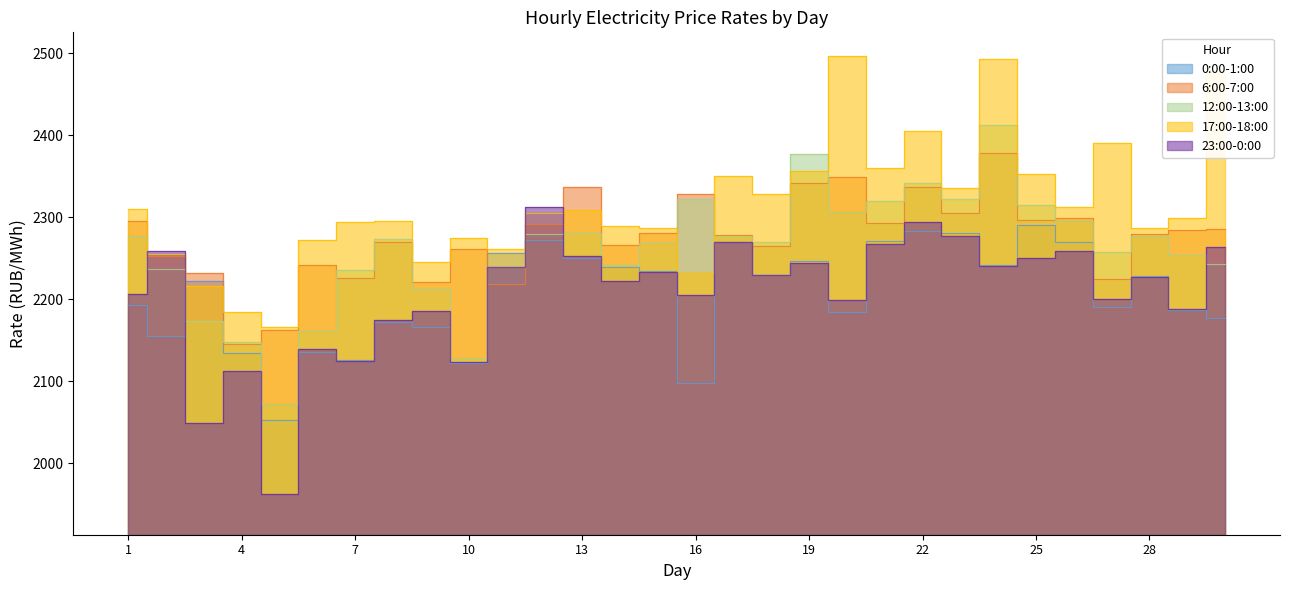

Reading left to right, extract all data points from this chart.

0:00-1:00: 1=2193.5	2=2155.8	3=2222.2	4=2134.9	5=2052.6	6=2135.7	7=2126.6	8=2172.3	9=2165.7	10=2122.1	11=2256.3	12=2272.3	13=2249.9	14=2239.8	15=2234.9	16=2097.8	17=2270.3	18=2229.1	19=2246.5	20=2184.7	21=2271.5	22=2283.2	23=2280.9	24=2241.4	25=2290.6	26=2270.2	27=2191.1	28=2228.4	29=2187.1	30=2177.8
6:00-7:00: 1=2295.4	2=2252.7	3=2232.4	4=2145.8	5=2162.2	6=2241.9	7=2226.2	8=2269.6	9=2221.3	10=2261.7	11=2218.5	12=2292.0	13=2337.5	14=2265.8	15=2280.7	16=2328.3	17=2278.7	18=2265.3	19=2342.5	20=2348.9	21=2293.5	22=2337.5	23=2305.3	24=2378.5	25=2296.6	26=2299.2	27=2224.9	28=2279.9	29=2284.2	30=2285.5
12:00-13:00: 1=2277.1	2=2237.4	3=2173.1	4=2148.3	5=2071.9	6=2161.1	7=2236.0	8=2273.6	9=2212.7	10=2128.0	11=2239.5	12=2280.1	13=2280.4	14=2242.5	15=2268.4	16=2322.5	17=2277.1	18=2269.6	19=2377.5	20=2306.8	21=2320.2	22=2341.9	23=2322.8	24=2413.2	25=2314.8	26=2295.7	27=2258.2	28=2277.1	29=2253.8	30=2243.3
17:00-18:00: 1=2310.1	2=2255.7	3=2216.1	4=2185.0	5=2166.8	6=2272.8	7=2294.6	8=2296.1	9=2245.6	10=2274.4	11=2261.9	12=2305.0	13=2308.5	14=2289.0	15=2287.5	16=2231.6	17=2351.0	18=2328.4	19=2356.8	20=2496.5	21=2360.6	22=2405.5	23=2336.2	24=2493.6	25=2352.4	26=2312.4	27=2390.5	28=2287.6	29=2299.1	30=2478.6
23:00-0:00: 1=2206.3	2=2259.0	3=2048.8	4=2112.9	5=1962.9	6=2139.7	7=2124.7	8=2174.4	9=2186.2	10=2123.1	11=2239.1	12=2312.5	13=2253.3	14=2222.5	15=2233.7	16=2205.4	17=2270.3	18=2229.9	19=2244.8	20=2199.2	21=2267.4	22=2294.0	23=2277.6	24=2241.0	25=2250.7	26=2258.7	27=2199.9	28=2227.8	29=2187.9	30=2264.4